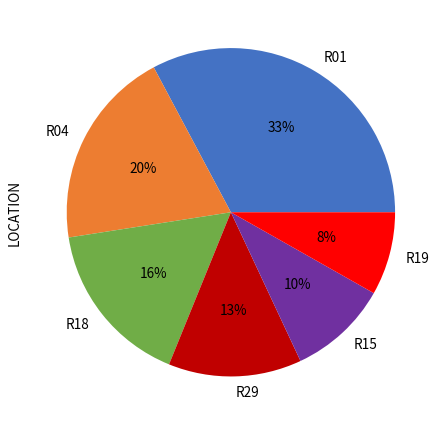

Is R18 the majority of the pie?

No